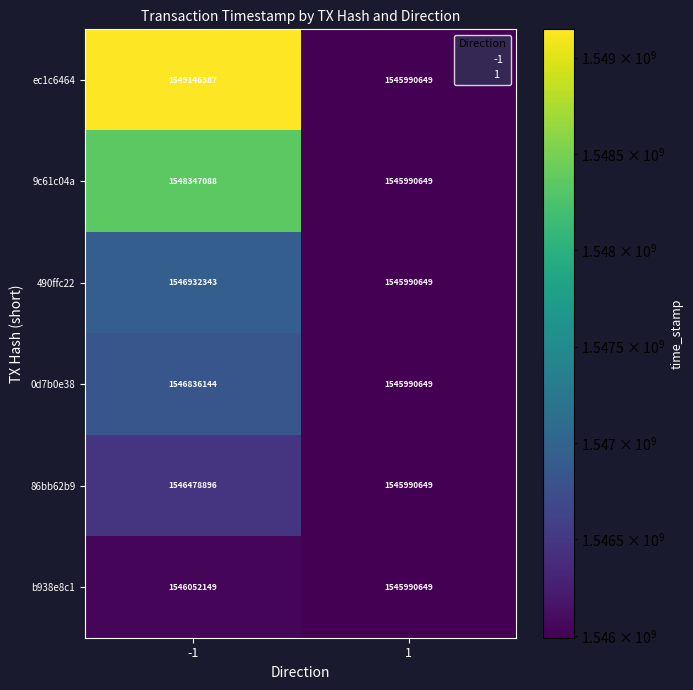

What is the difference between the maximum and minimum values in the 0d7b0e38 series?

845495